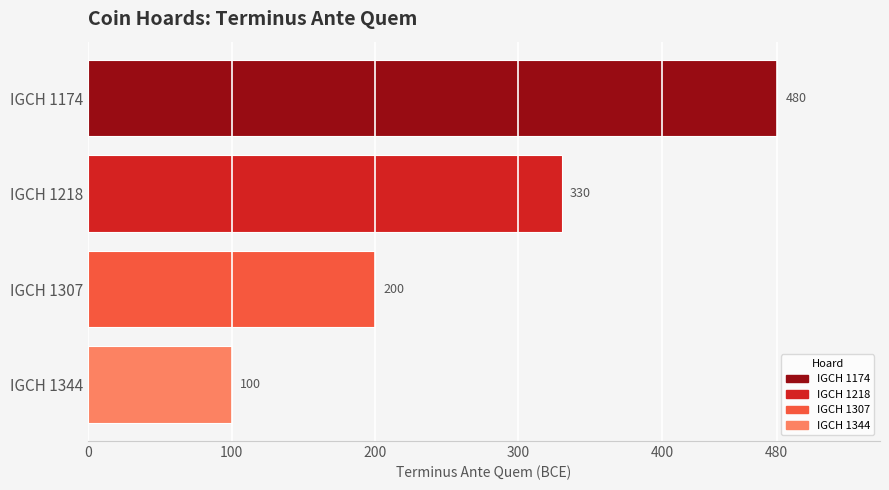

Reading top to bottom, what are all the values shown in this chart?

IGCH 1174=480	IGCH 1218=330	IGCH 1307=200	IGCH 1344=100